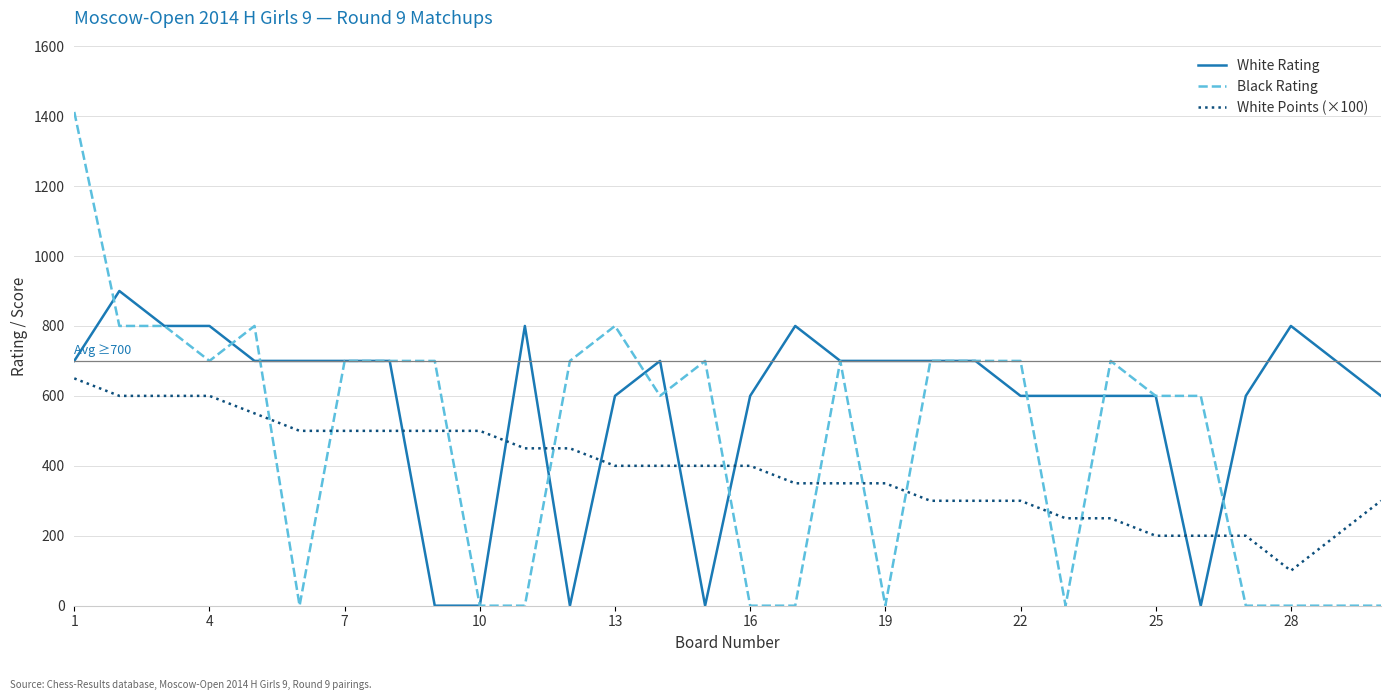

After their last crossing, which series has the higher values: Black Rating or White Points (×100)?

White Points (×100)